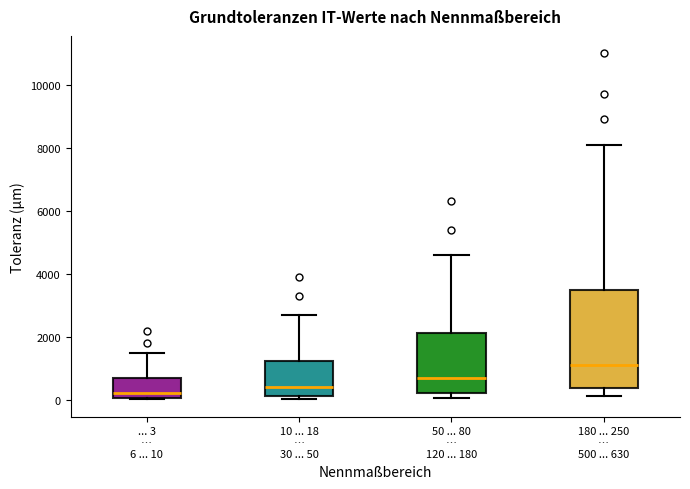

Comparing the boxes themselves (not the whiskers), which one is the tallest?

180 ... 250 … 500 ... 630